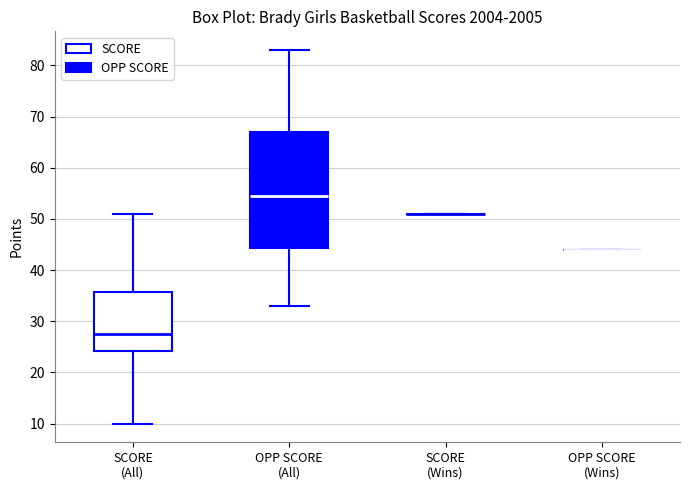

Where does the upper whisker of the box for OPP SCORE (All) end on the y-axis? The values are not printed on the chart, so give them approximately, as read against the axis.

83